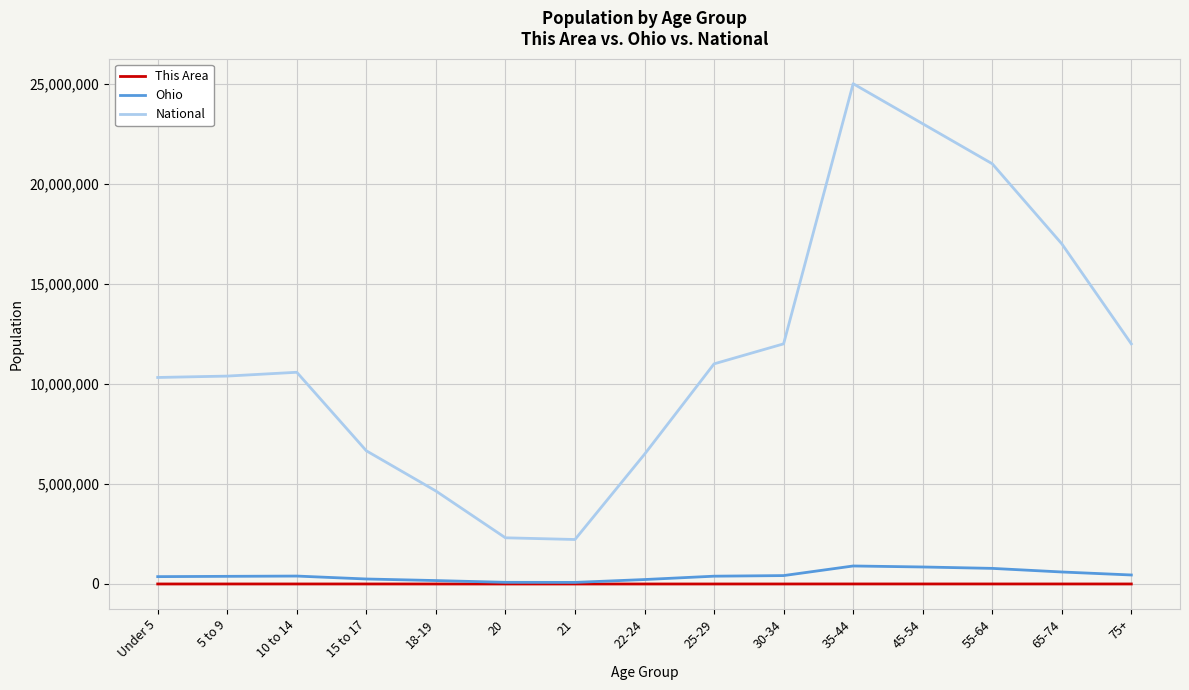

In Ohio, how many points are higher than both neighbors (excluding endpoints)?

2